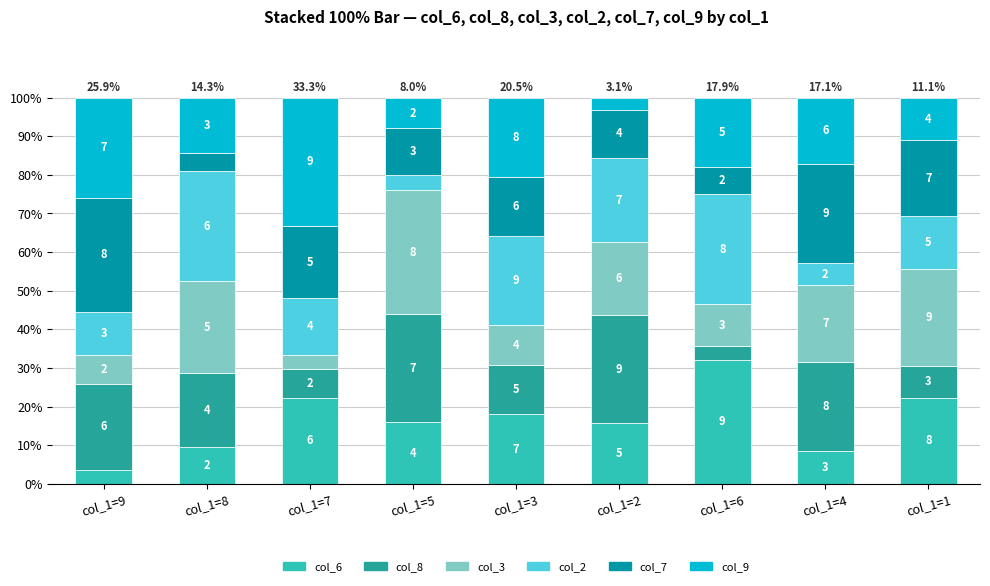

Are the bars horizontal?

No